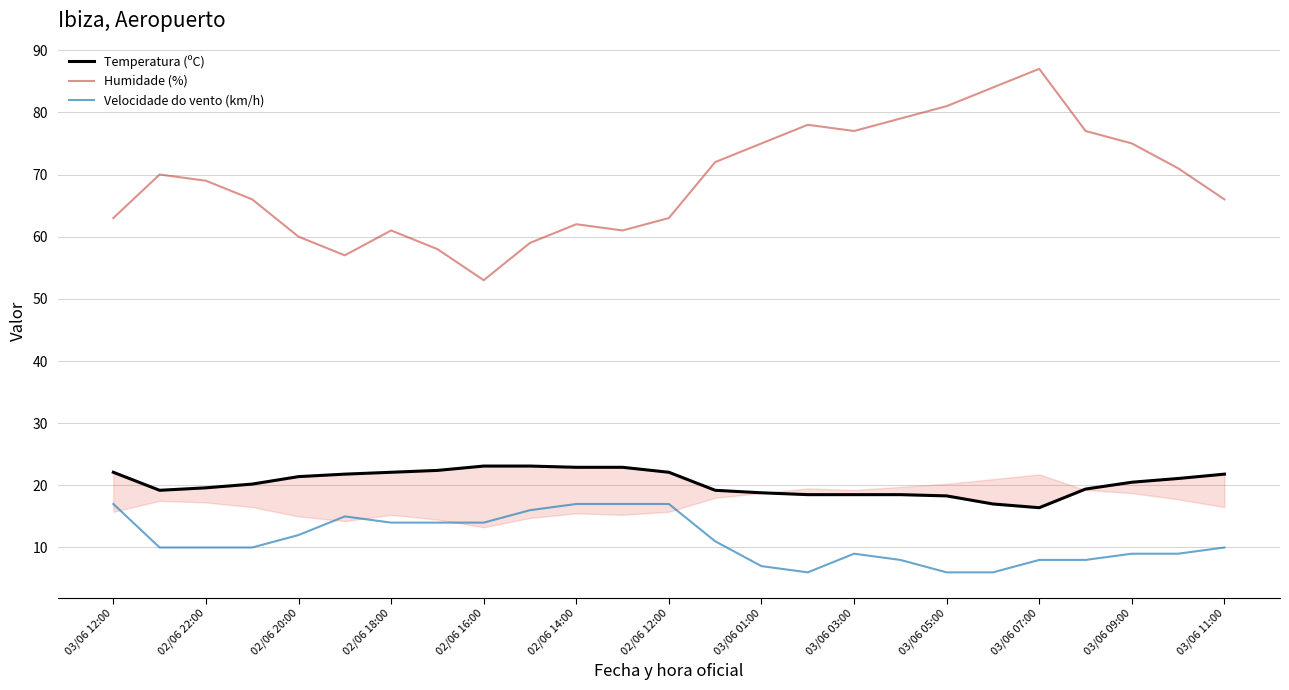

Is it true that Humidade (%) equals 22.6 at 03/06 03:00?

False